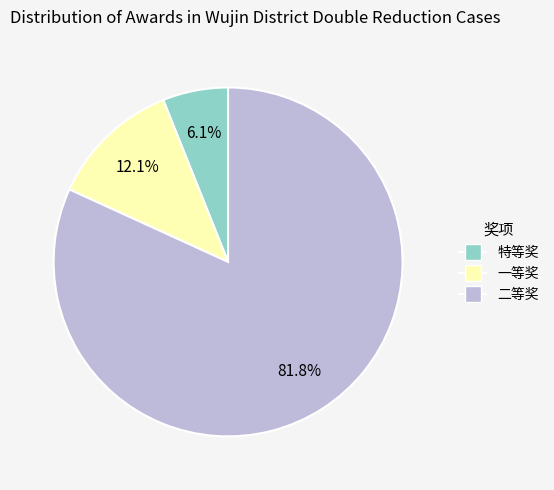

To the nearest percent, what is the difference between the 一等奖 and 特等奖 slice percentages?

6%